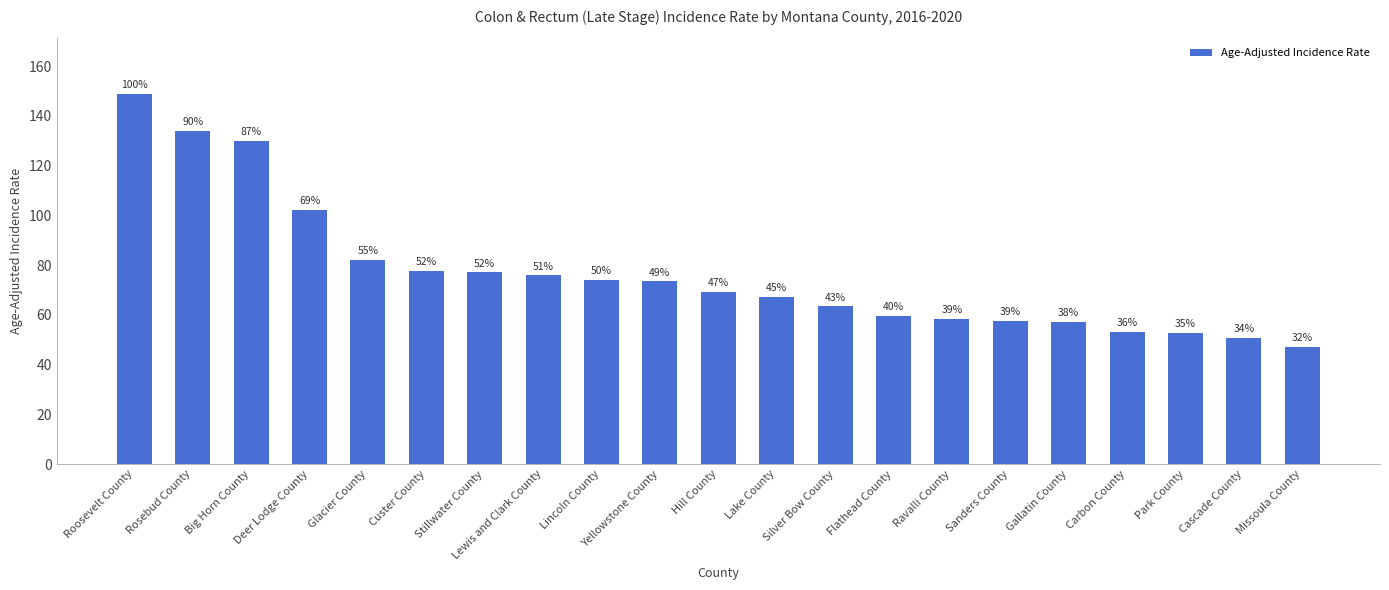

Does the chart contain any negative values?

No